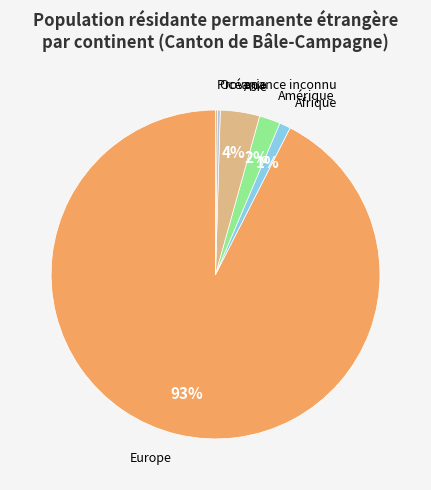

The Europe slice represents 93% of the pie. True or false?

True